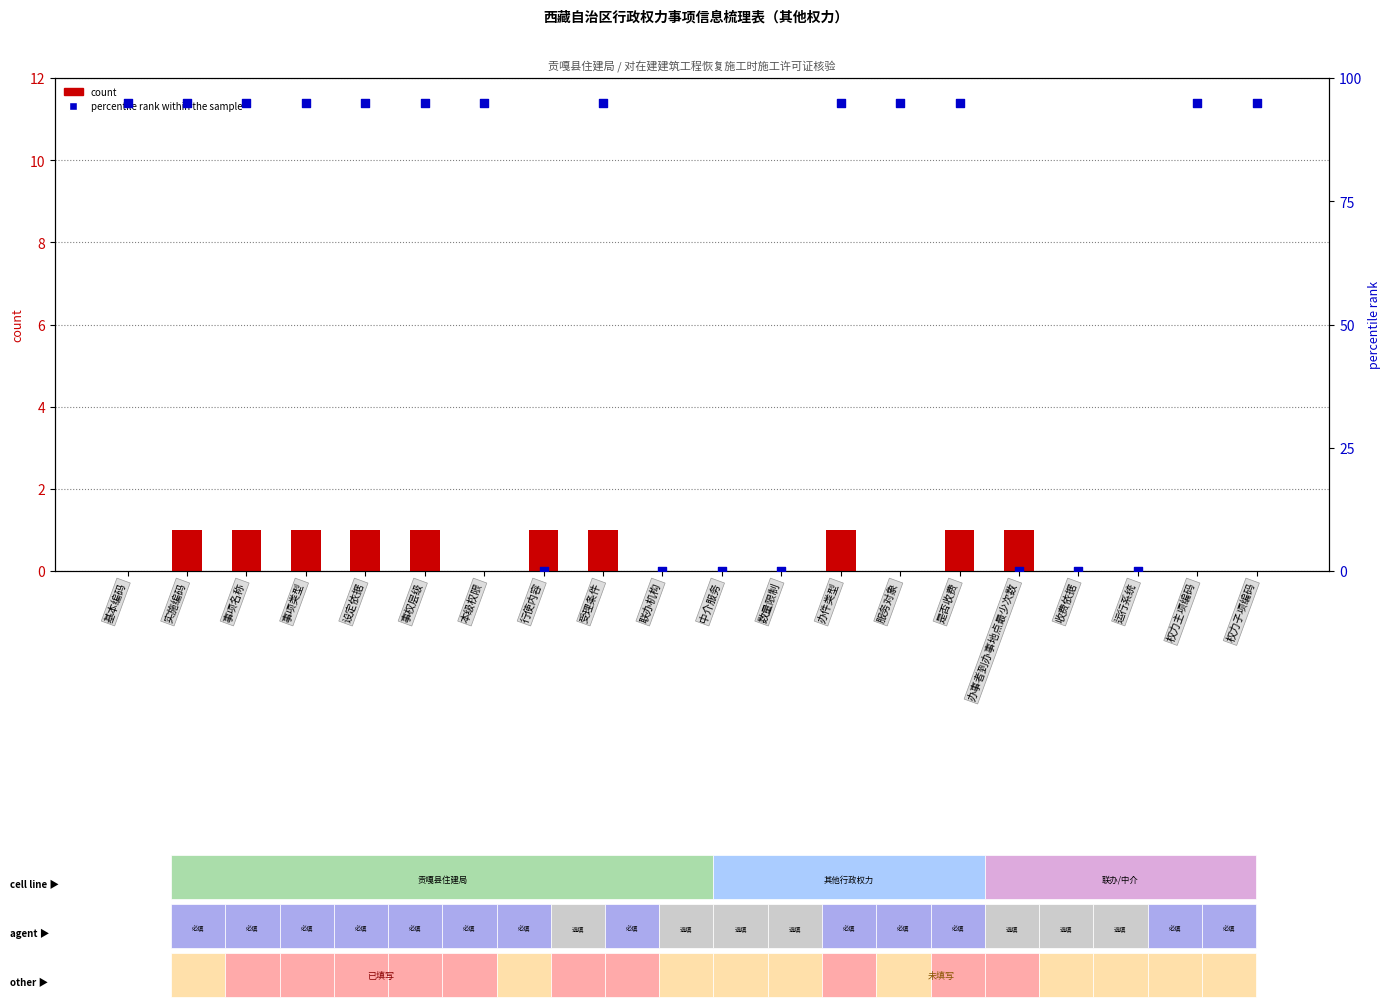

What is the total value across all series at 服务对象?

95